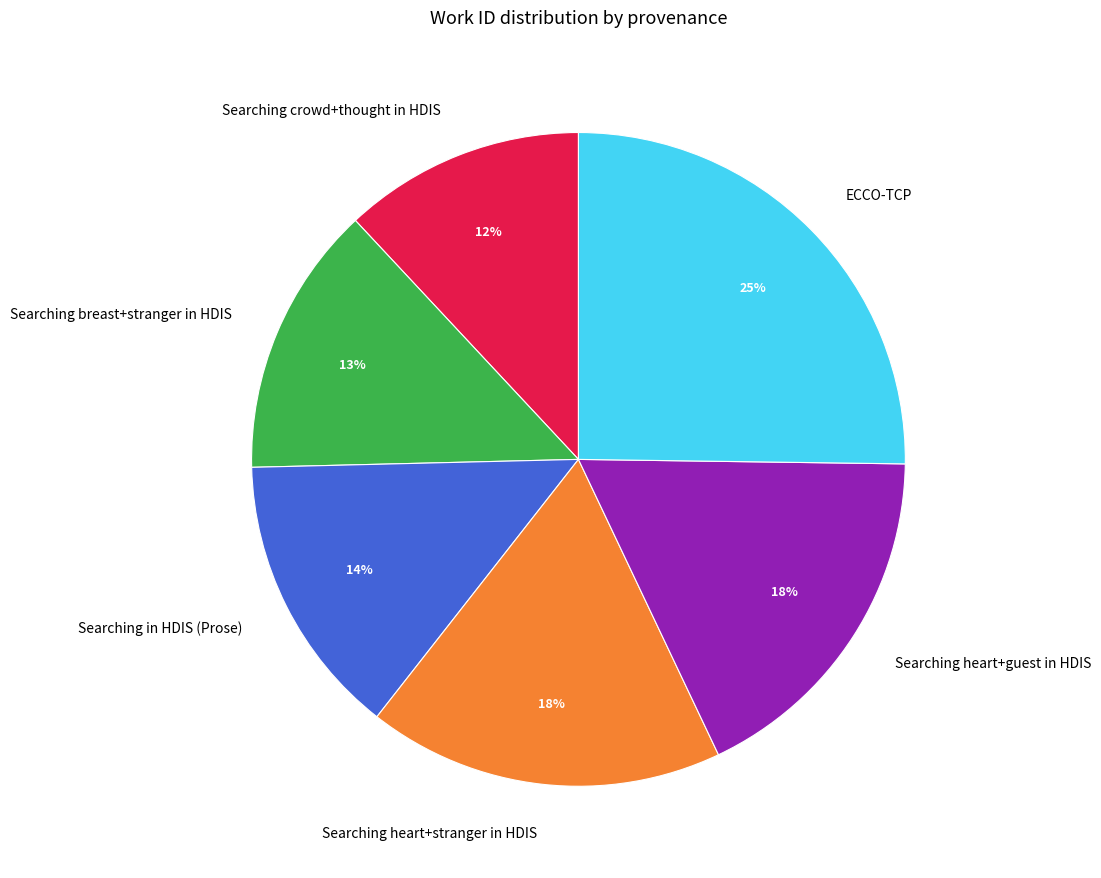

To the nearest percent, what portion does Searching crowd+thought in HDIS represent?

12%